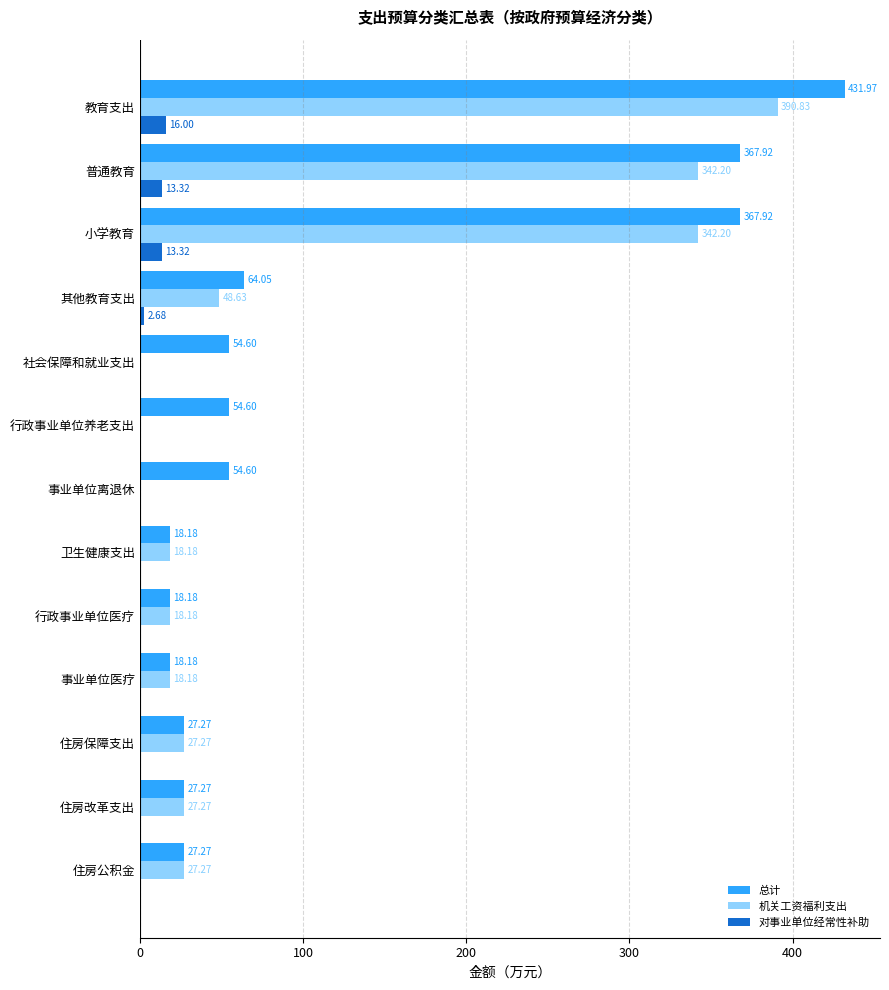

At which label is 机关工资福利支出 closest to 195?

其他教育支出